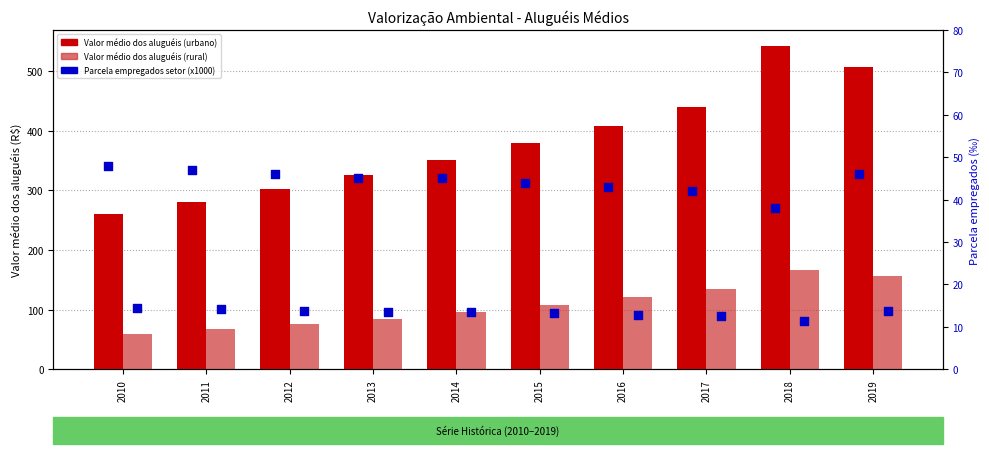

At how many categories does at least one series exceed 104?

10